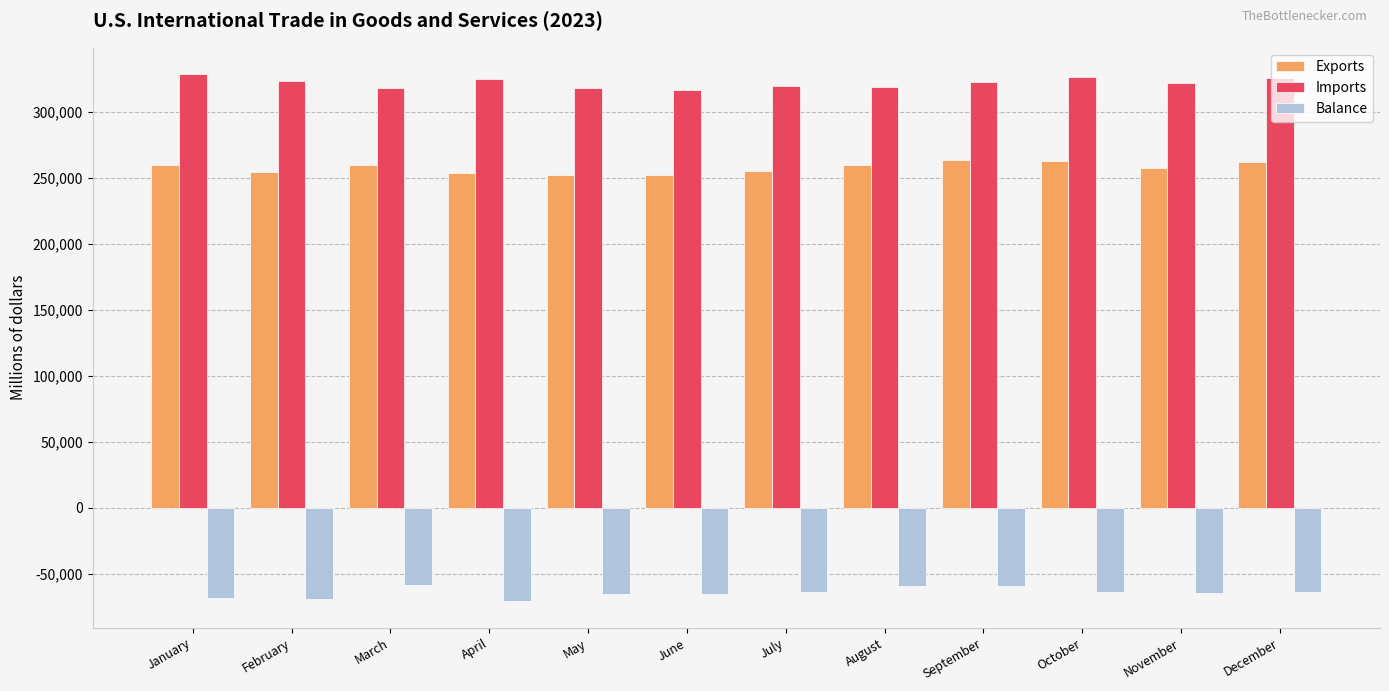

At how many categories does at least one series exceed 273066?

12